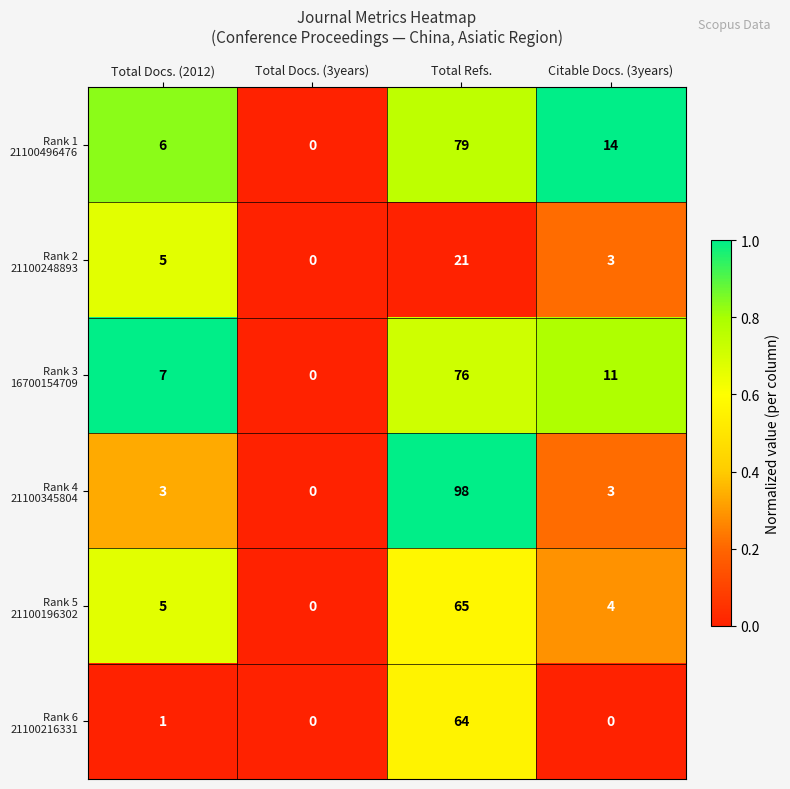

How many series are shown in this chart?

6